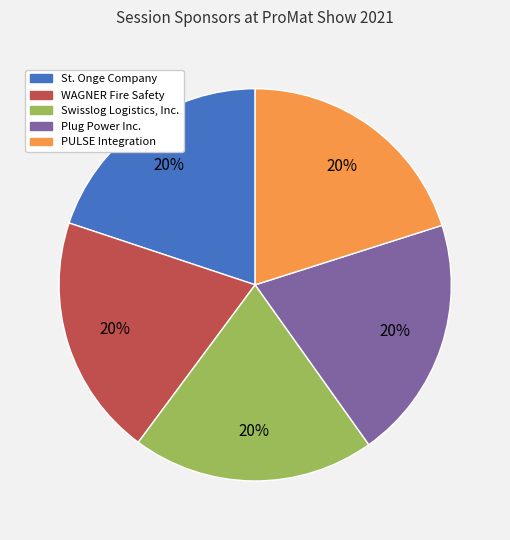

How many slices are in this pie chart?

5